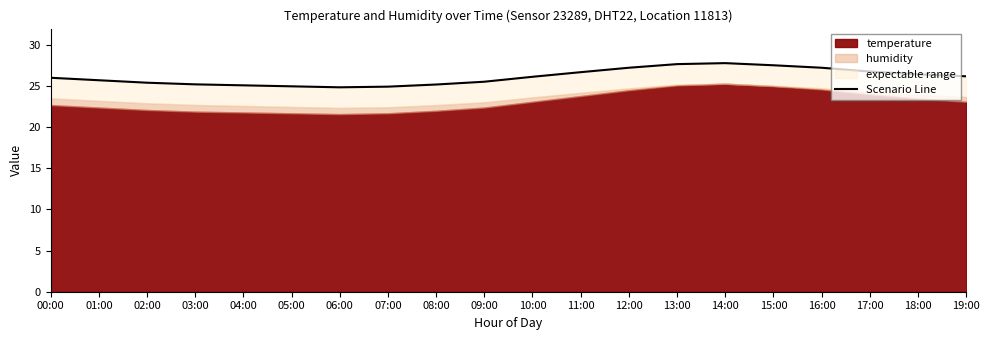

Reading left to right, list all the values displayed in this chart.

26.0	25.7	25.4	25.2	25.1	25.0	24.9	24.9	25.2	25.5	26.1	26.7	27.2	27.7	27.8	27.5	27.2	26.8	26.4	26.2